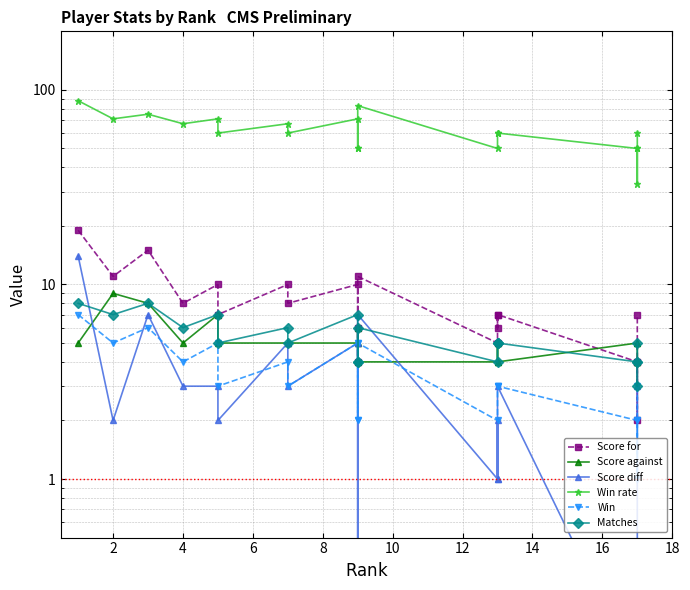

True or false: Win rate and Score for intersect in this chart.

False